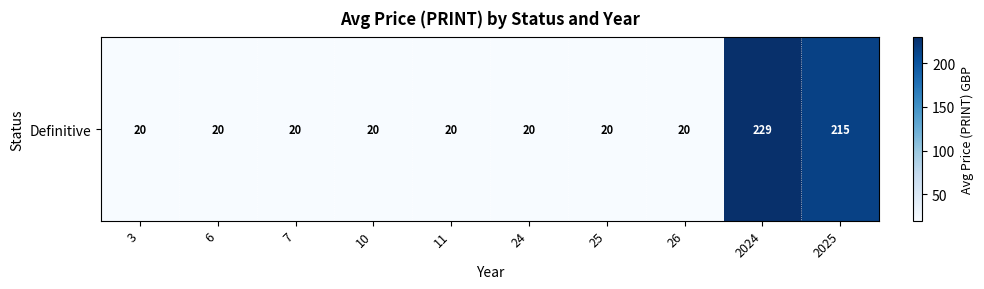

Approximately how many times larger is the value at 7 compared to 2025?

0.1